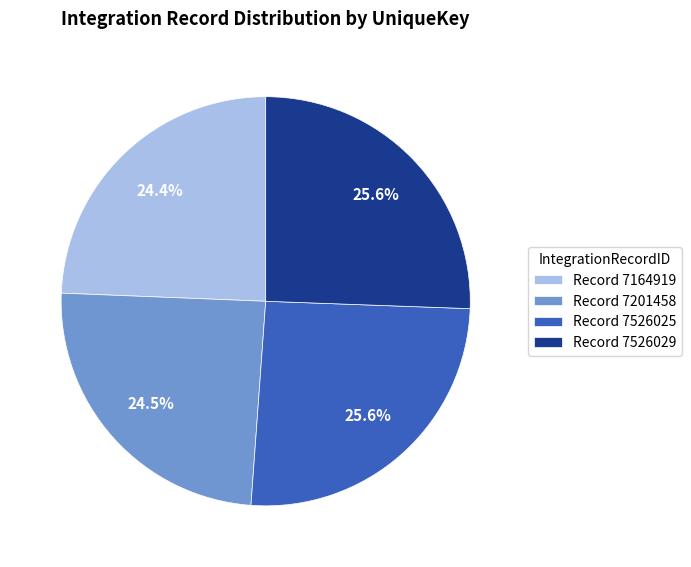

Is the sum of Record 7201458 and Record 7164919 greater than half?

No